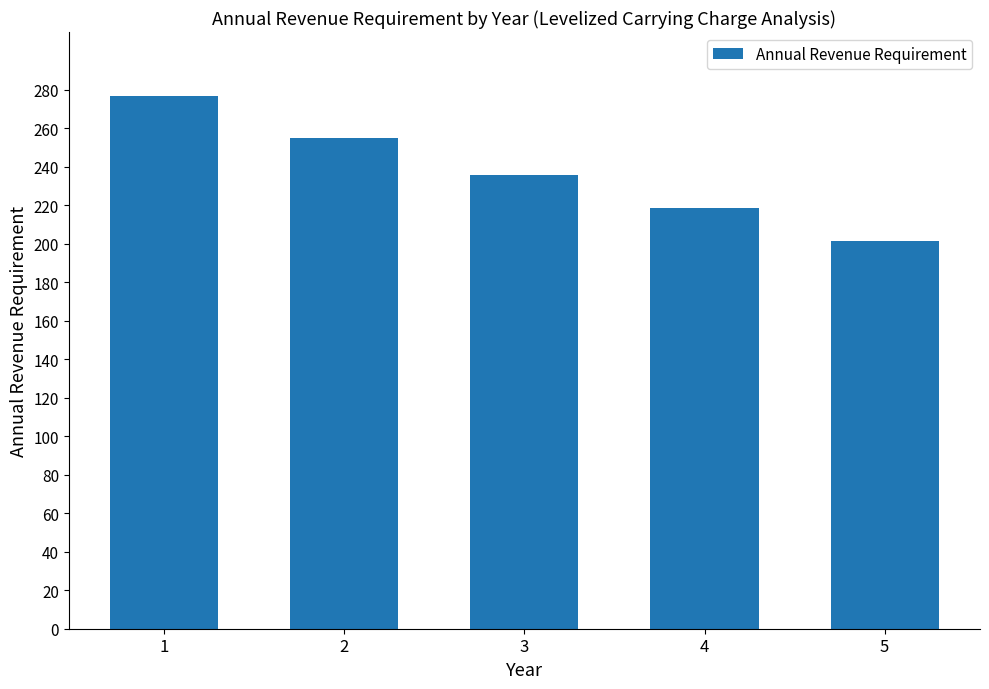

What is the smallest value displayed?

201.4